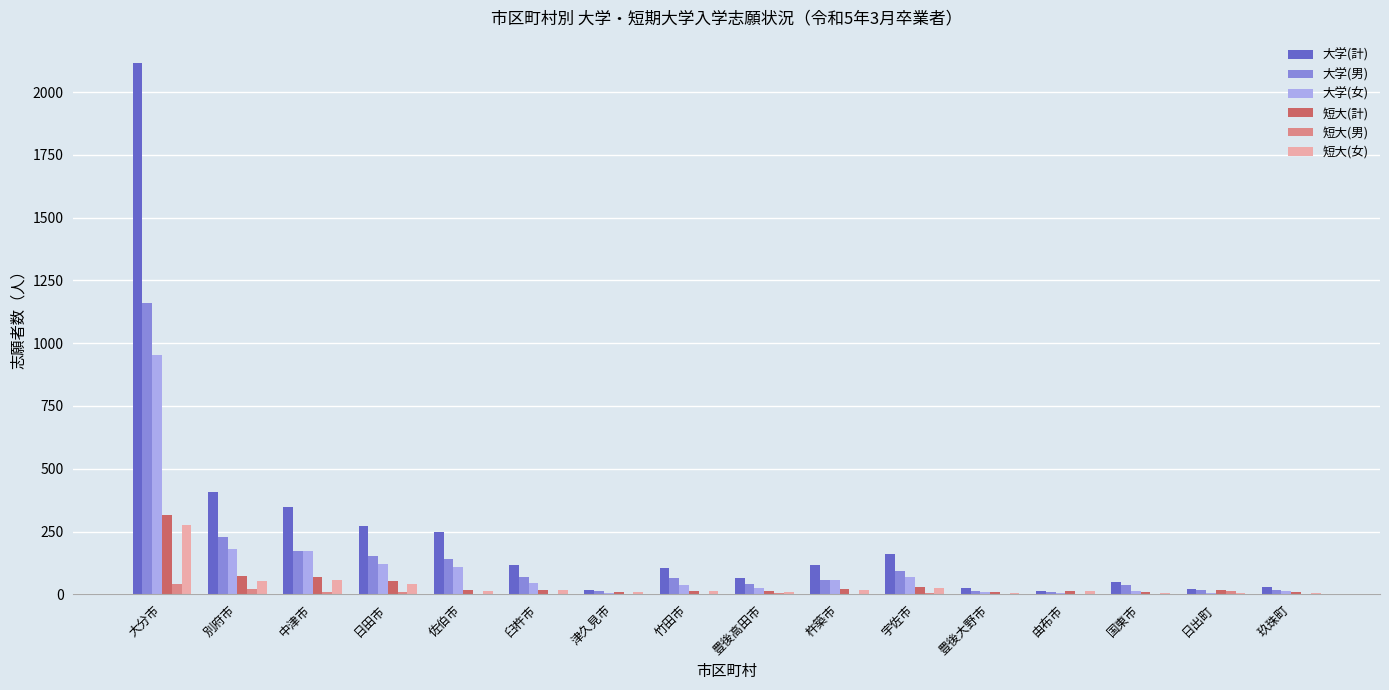

What is the approximate value of 短大(女) at 別府市?

54